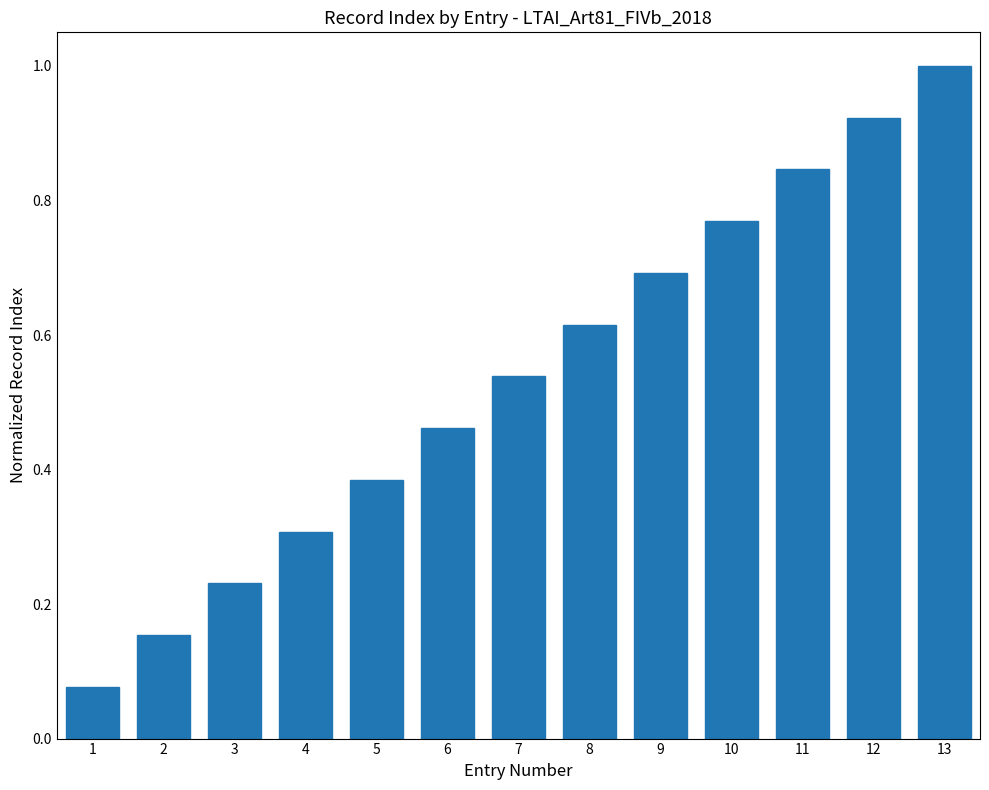

Which label corresponds to the largest value in the chart?

13